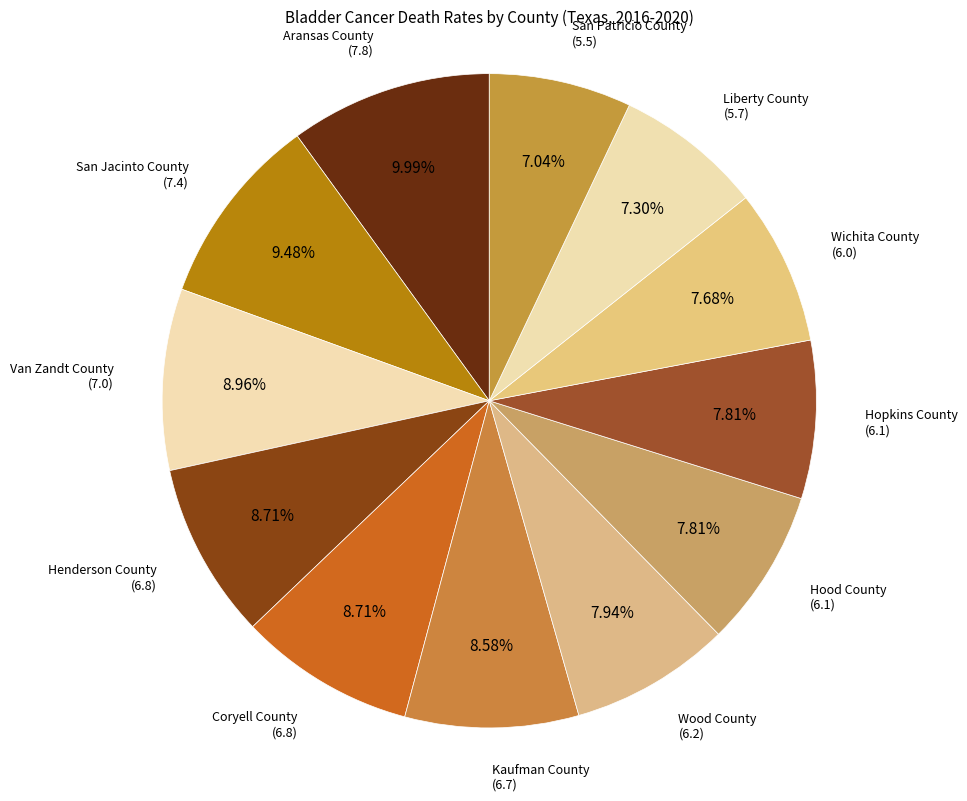

Count the number of slices in the pie.

12